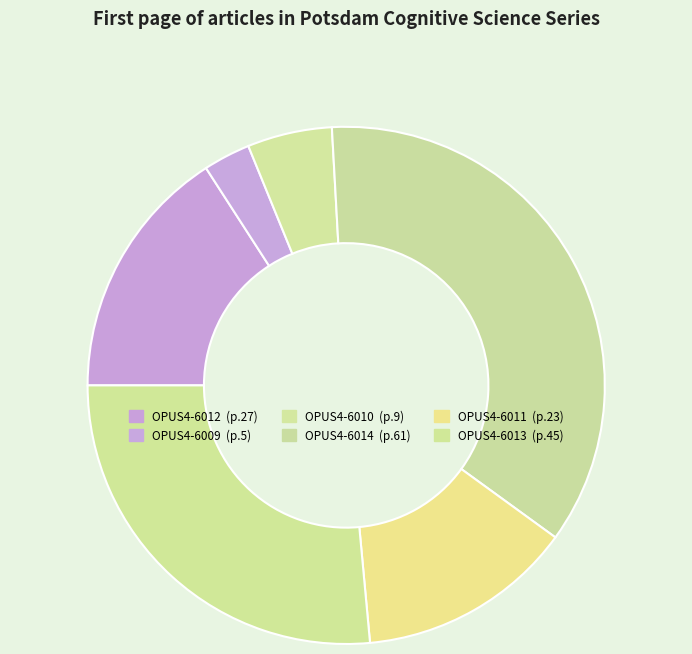

What percentage is the OPUS4-6013 slice, to the nearest percent?

26%